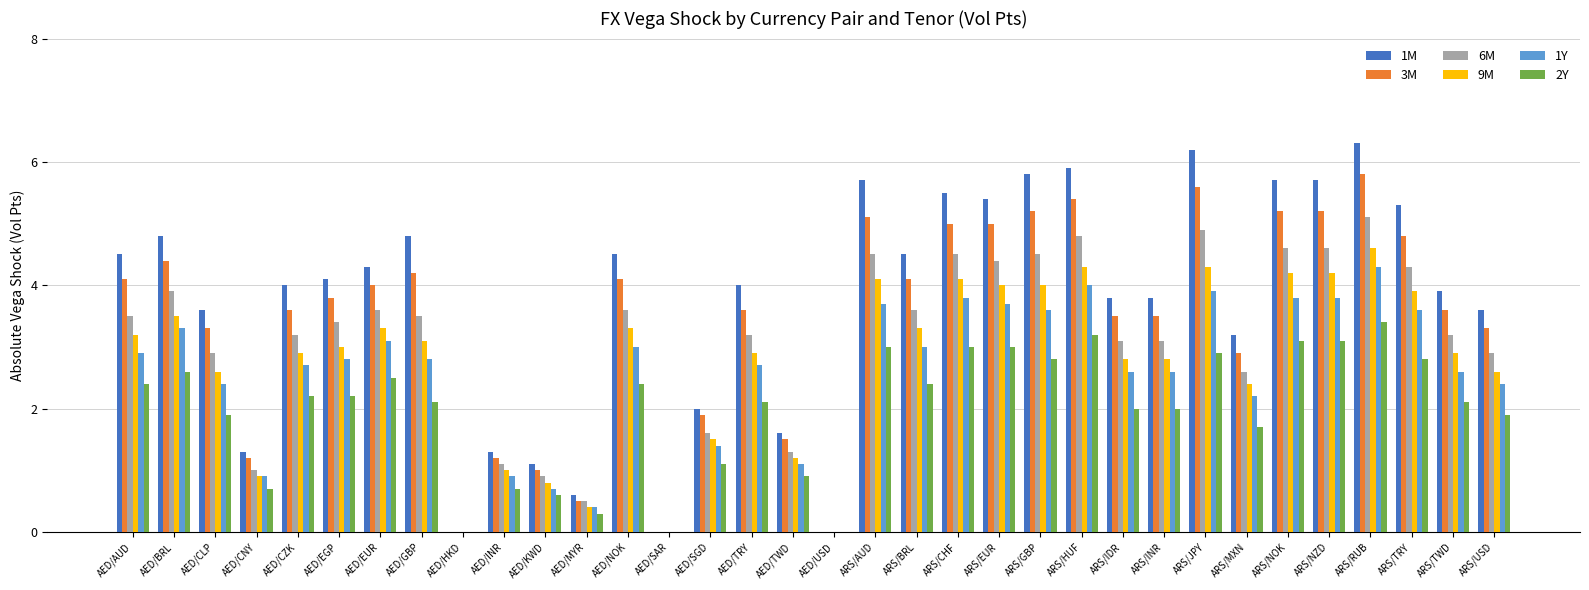

Is the value of 3M at AED/SAR greater than the value of 1Y at AED/MYR?

No